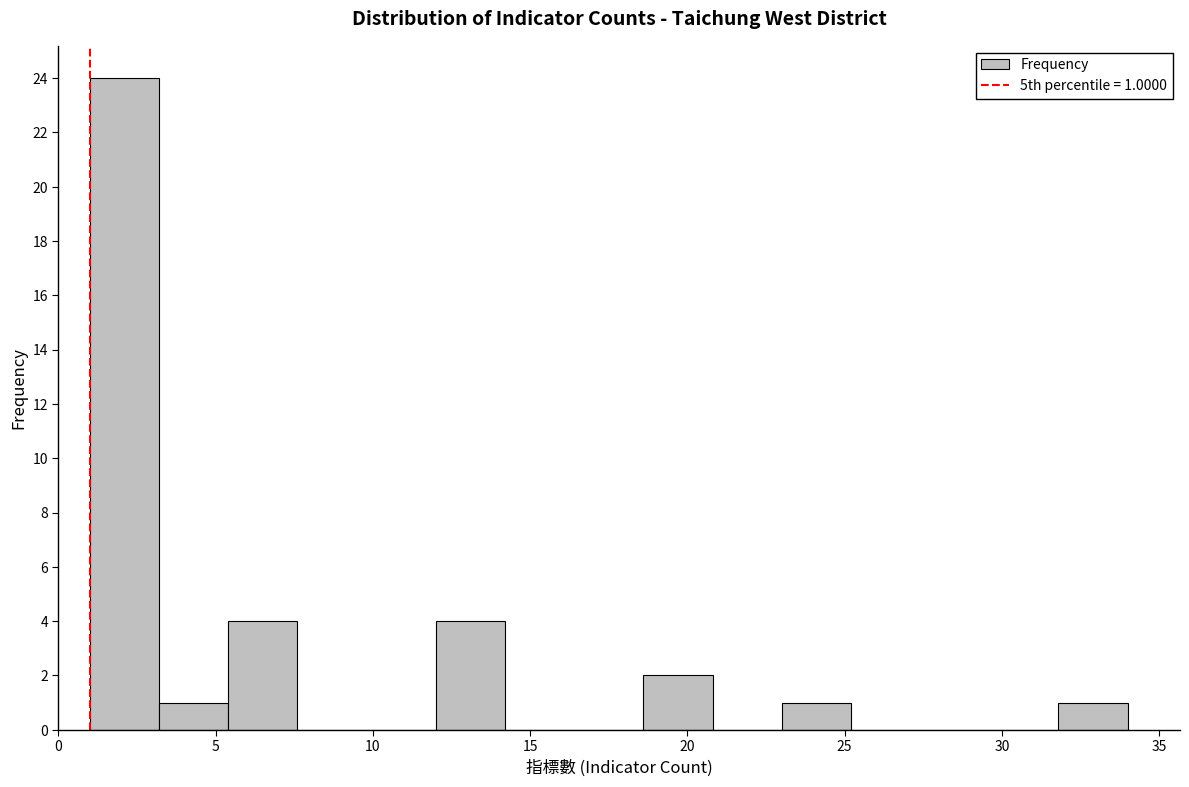

Over which range of the x-axis is the bar tallest?

1.0 to 3.2